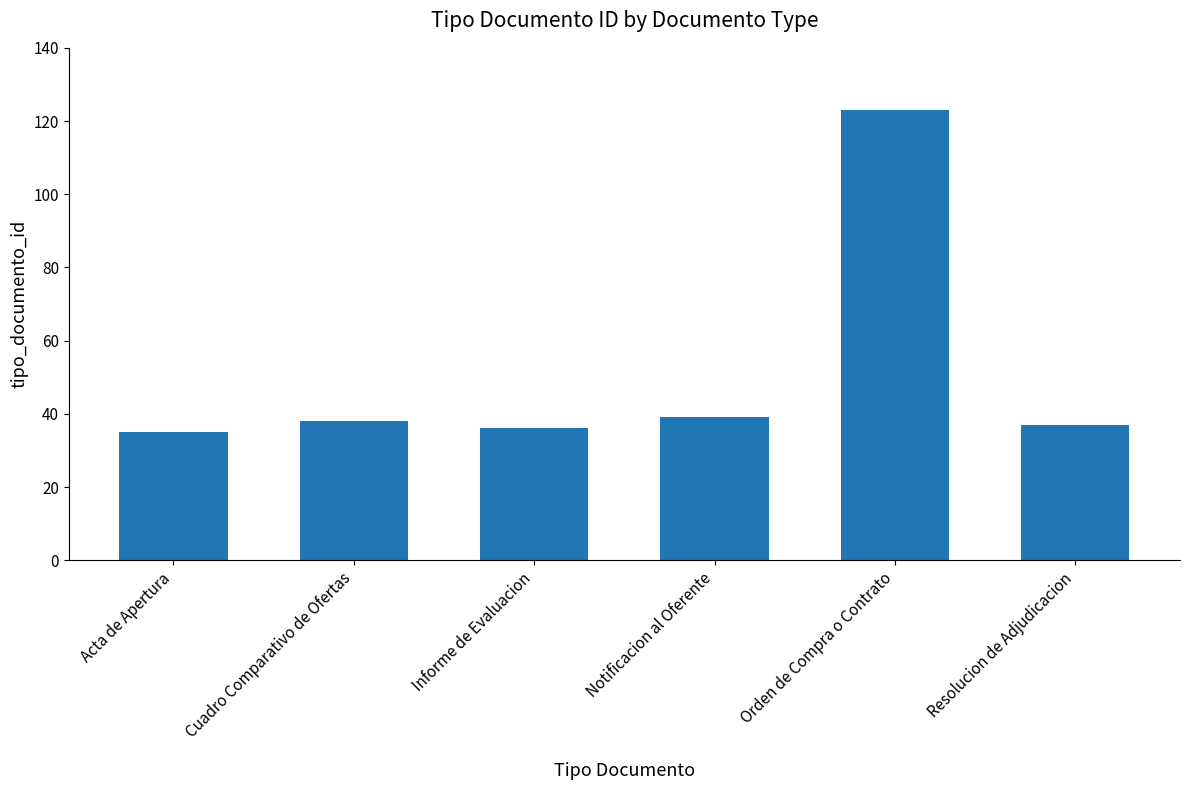

Which label corresponds to the largest value in the chart?

Orden de Compra o Contrato